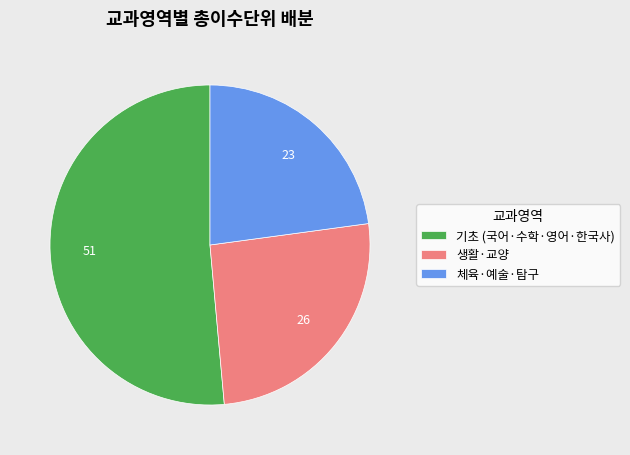

True or false: 생활·교양 accounts for 26% of the total.

True